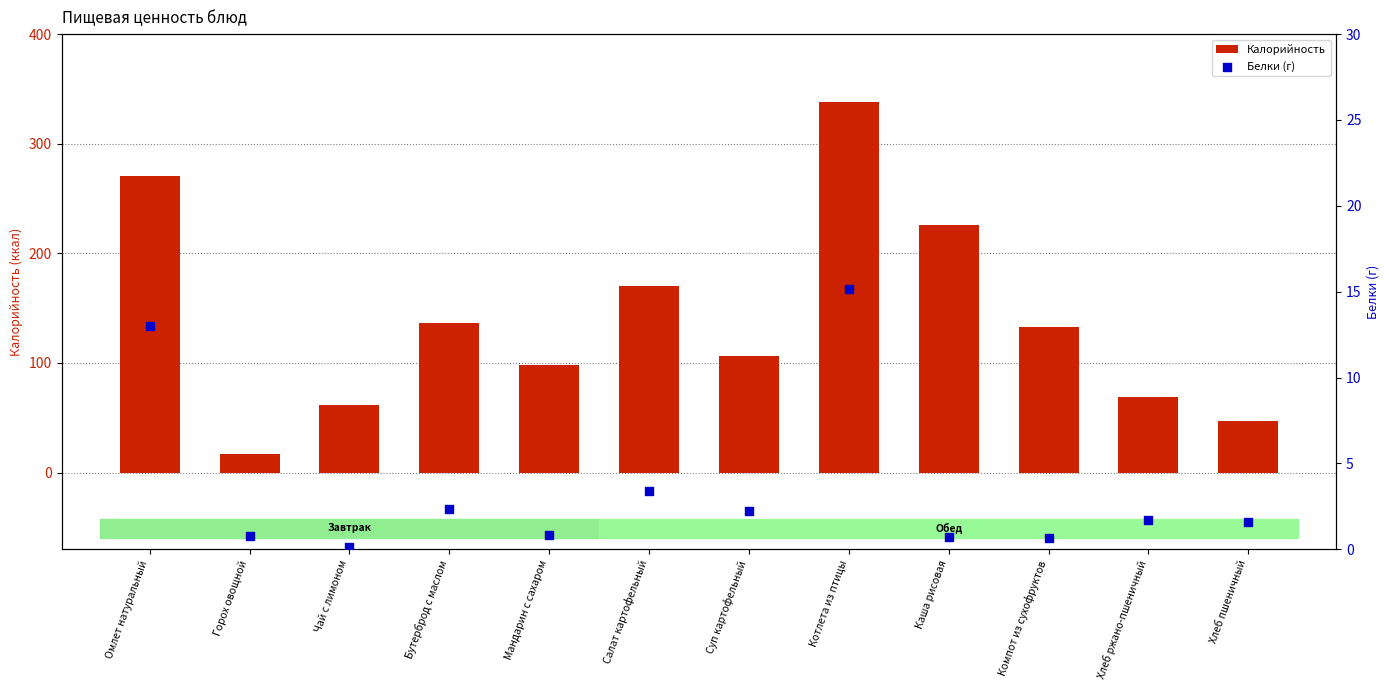

Which series contains the highest Y value?

Калорийность